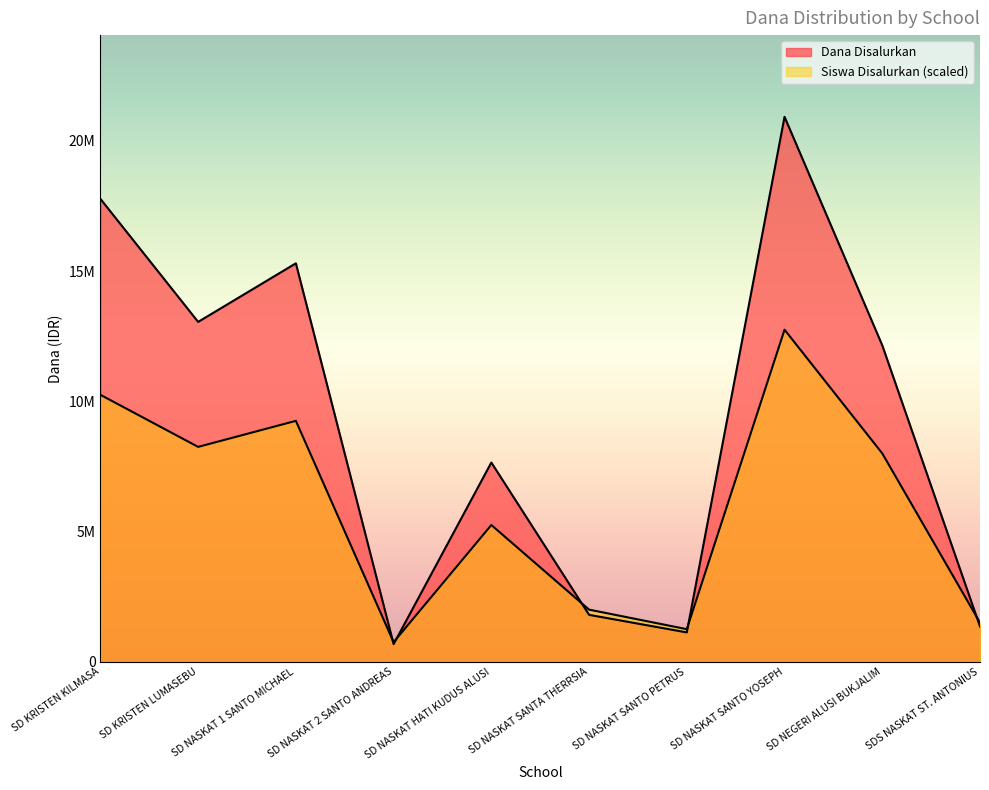

Reading left to right, extract all data points from this chart.

Dana Disalurkan: SD KRISTEN KILMASA=17775000	SD KRISTEN LUMASEBU=13050000	SD NASKAT 1 SANTO MICHAEL=15300000	SD NASKAT 2 SANTO ANDREAS=675000	SD NASKAT HATI KUDUS ALUSI=7650000	SD NASKAT SANTA THERRSIA=1800000	SD NASKAT SANTO PETRUS=1125000	SD NASKAT SANTO YOSEPH=20925000	SD NEGERI ALUSI BUKJALIM=12150000	SDS NASKAT ST. ANTONIUS=1350000
Dana Pemberian: SD KRISTEN KILMASA=10250000	SD KRISTEN LUMASEBU=8250000	SD NASKAT 1 SANTO MICHAEL=9250000	SD NASKAT 2 SANTO ANDREAS=750000	SD NASKAT HATI KUDUS ALUSI=5250000	SD NASKAT SANTA THERRSIA=2000000	SD NASKAT SANTO PETRUS=1250000	SD NASKAT SANTO YOSEPH=12750000	SD NEGERI ALUSI BUKJALIM=8000000	SDS NASKAT ST. ANTONIUS=1500000